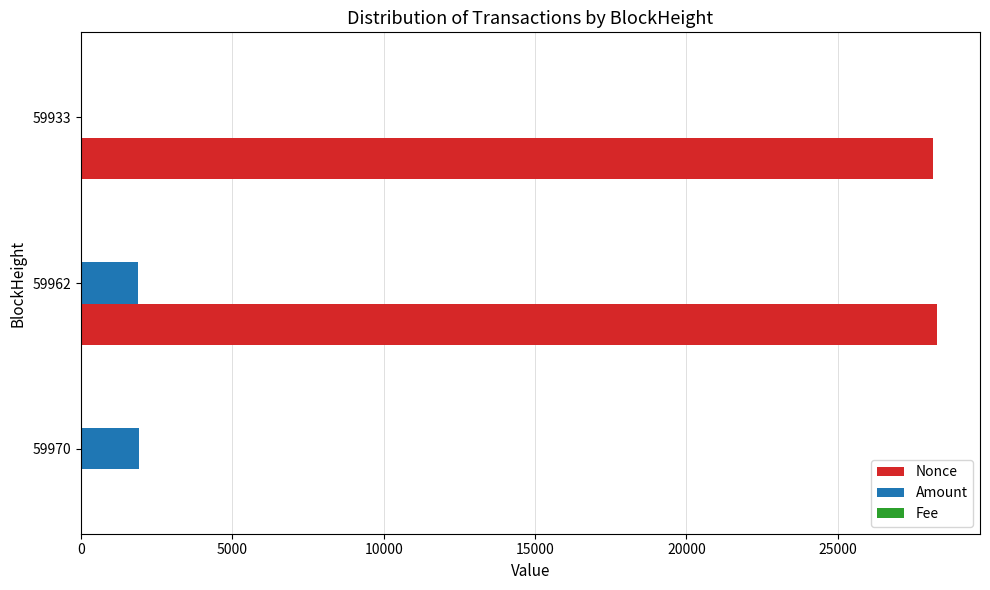

What is the sum of all Amount values?

3799.0